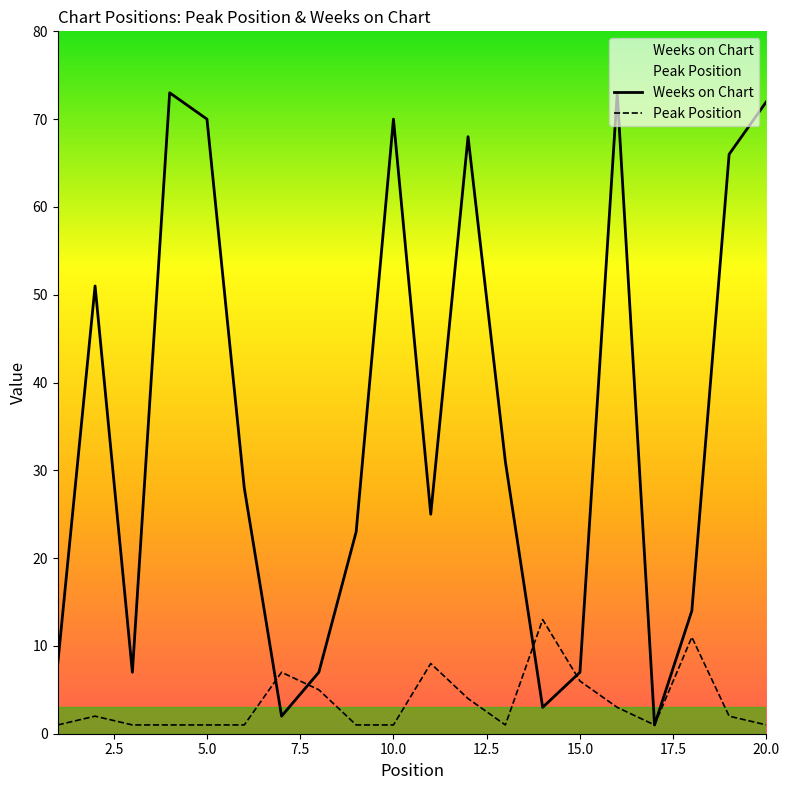

Is it true that Weeks on Chart equals 72 at 20.0?

True